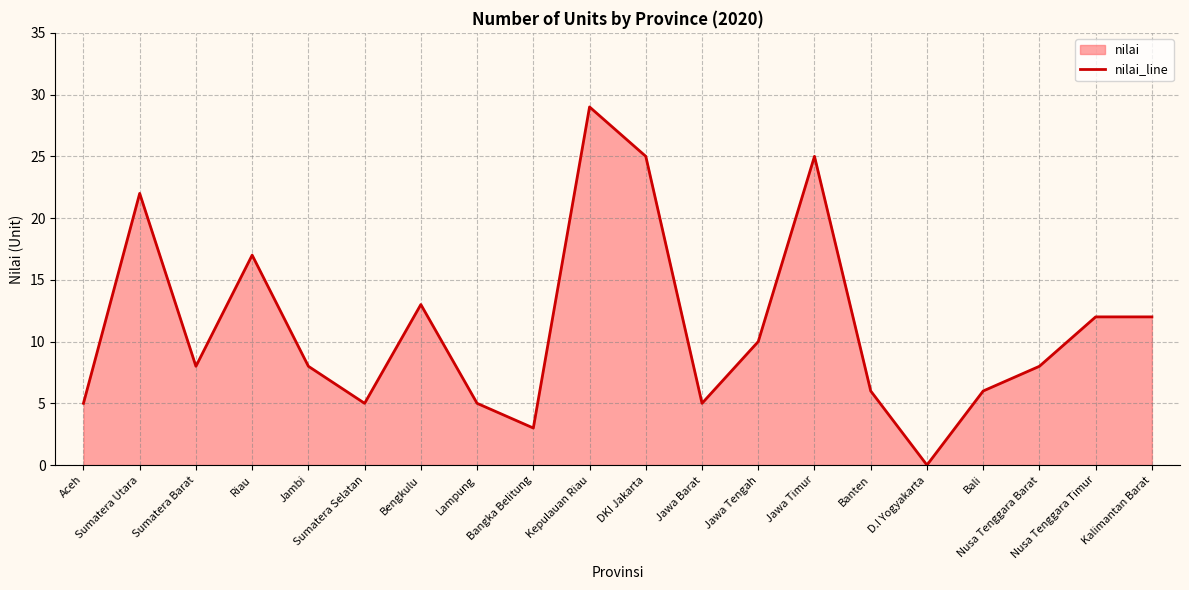

Reading left to right, extract all data points from this chart.

Aceh=5	Sumatera Utara=22	Sumatera Barat=8	Riau=17	Jambi=8	Sumatera Selatan=5	Bengkulu=13	Lampung=5	Bangka Belitung=3	Kepulauan Riau=29	DKI Jakarta=25	Jawa Barat=5	Jawa Tengah=10	Jawa Timur=25	Banten=6	D.I Yogyakarta=0	Bali=6	Nusa Tenggara Barat=8	Nusa Tenggara Timur=12	Kalimantan Barat=12